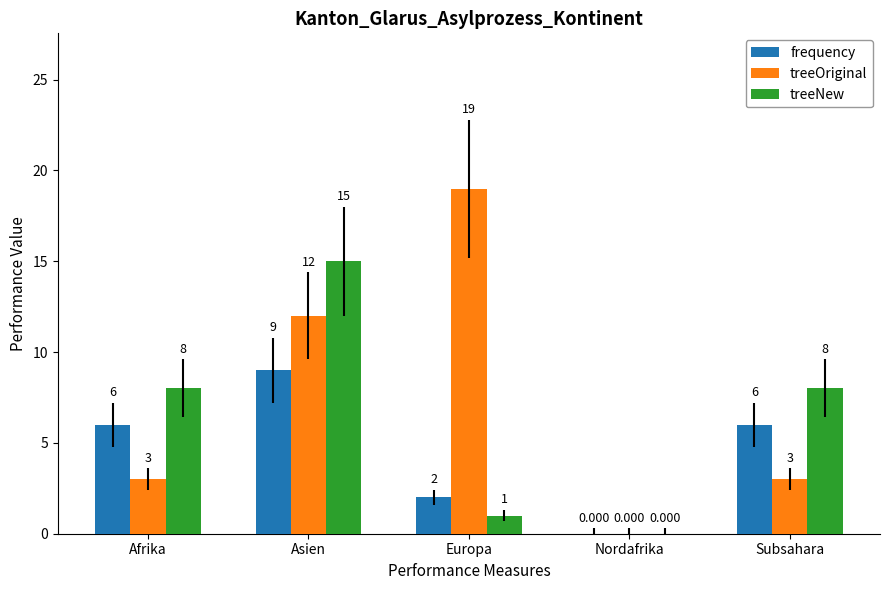

How many groups of bars are there?

5